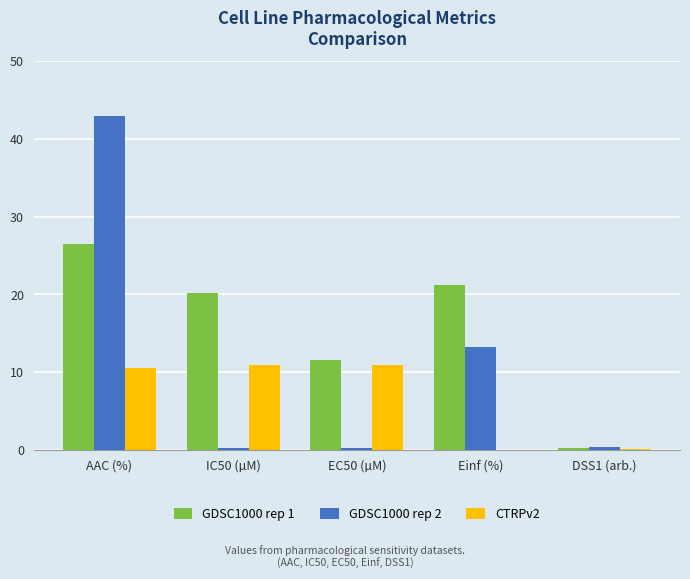

Which series changed the most between AAC (%) and EC50 (µM)?

GDSC1000 rep 2